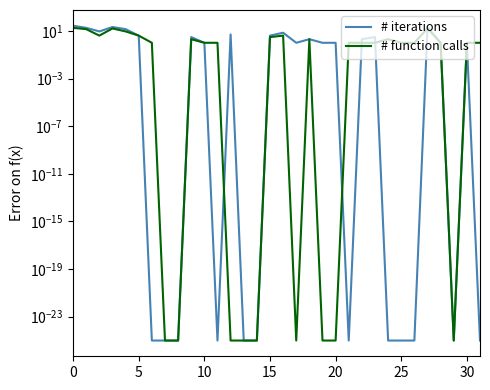

The value of # function calls at 20 is 9.0. True or false?

True